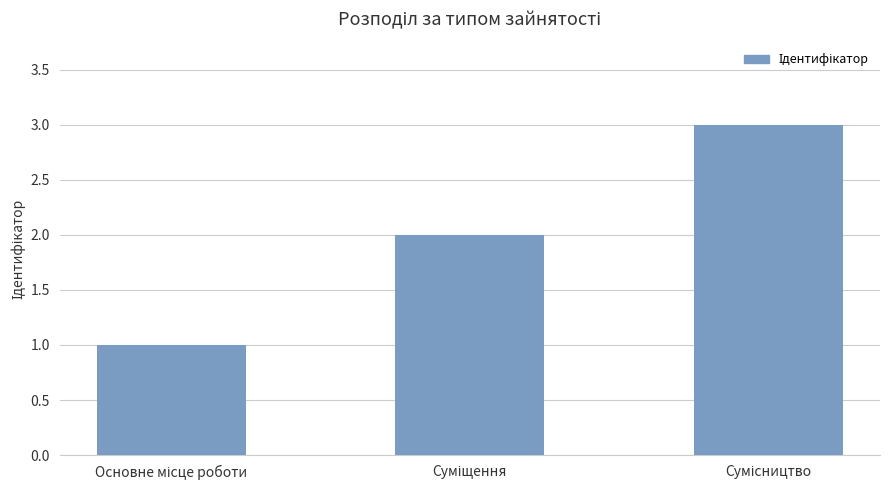

What is the maximum value shown in the chart?

3